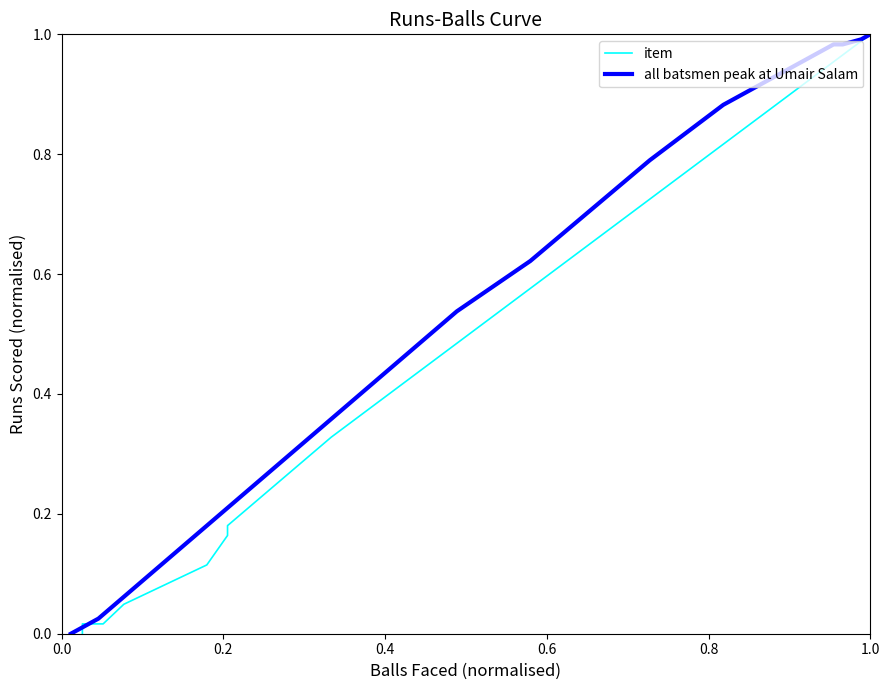

What is the value of the all batsmen peak at Umair Salam point at the 8th from the left?

1.0